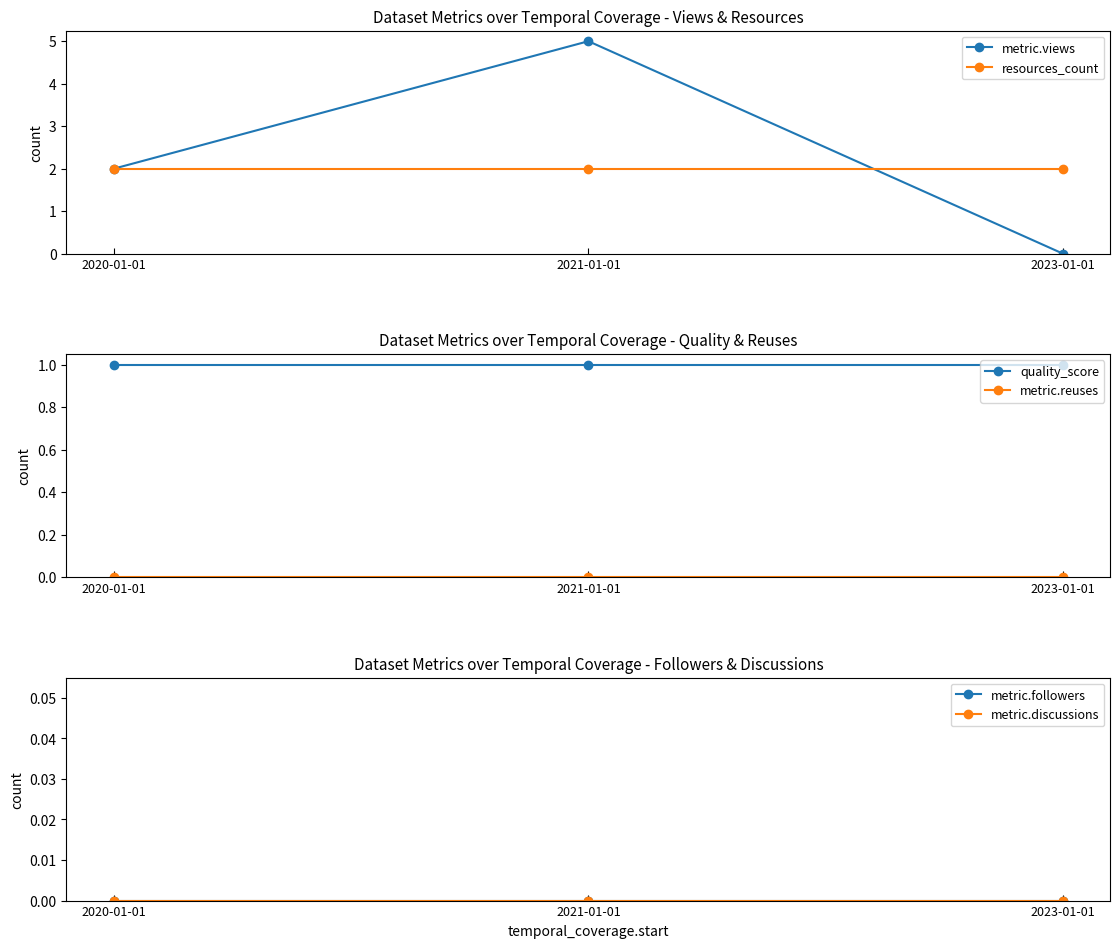

Rank the series at 2023-01-01 from highest to lowest value.

resources_count, quality_score, metric.views, metric.reuses, metric.followers, metric.discussions